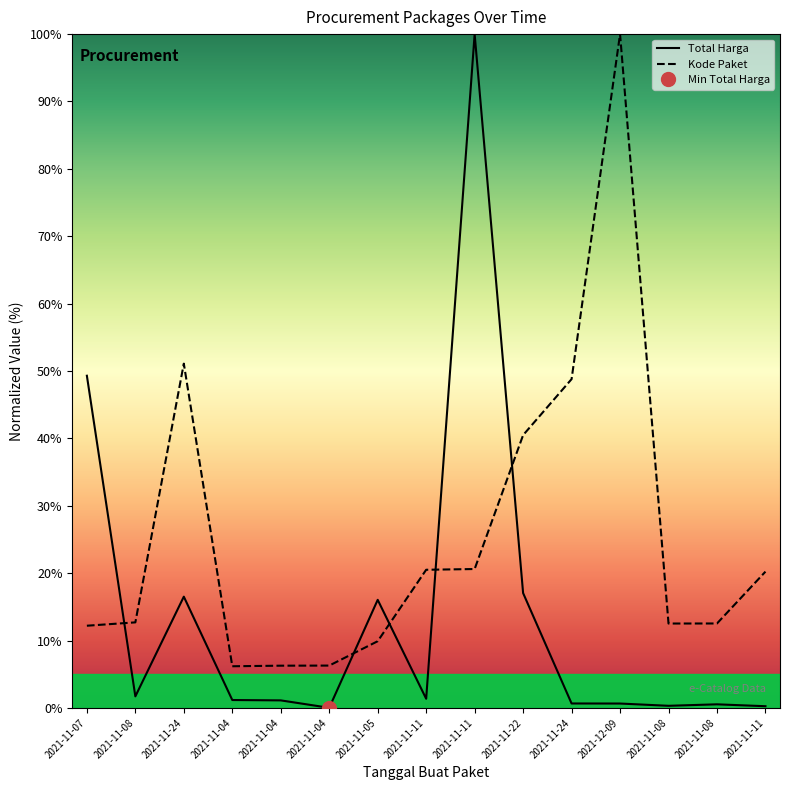

What is the difference between the Kode Paket values at 2021-11-07 and 2021-12-09?

87.8